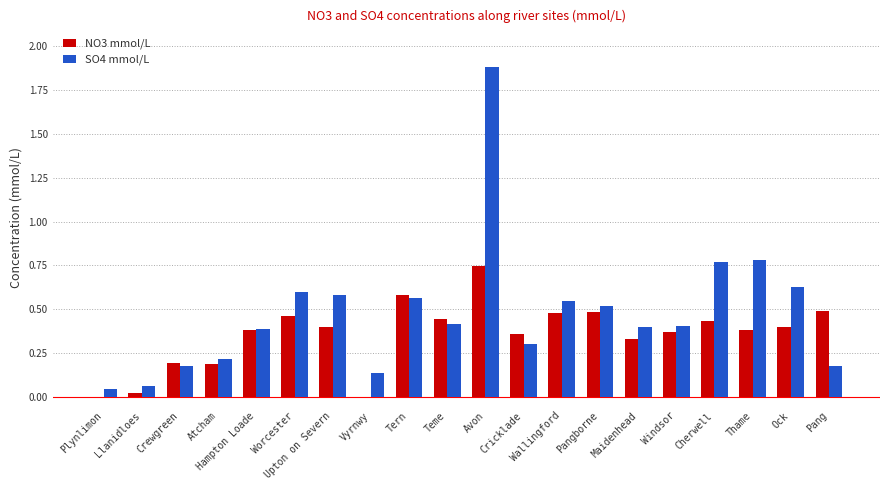

The value of SO4 mmol/L at Upton on Severn is 0.6. True or false?

True